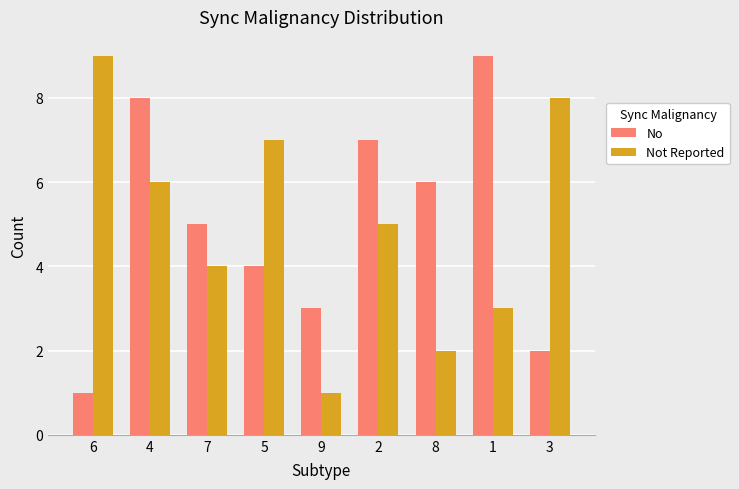

How many values in the Not Reported series are below 5?

4